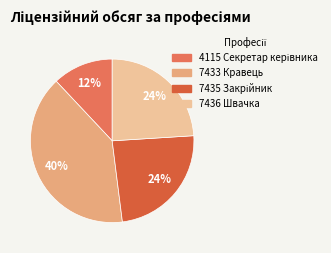

Is it true that 7435 Закрійник is 24% of the pie?

True